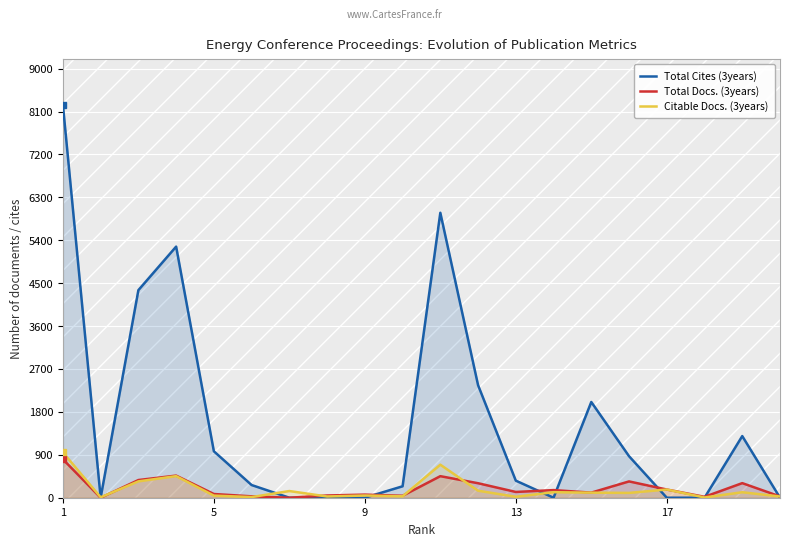

At which label does Total Cites (3years) first exceed 358?

1